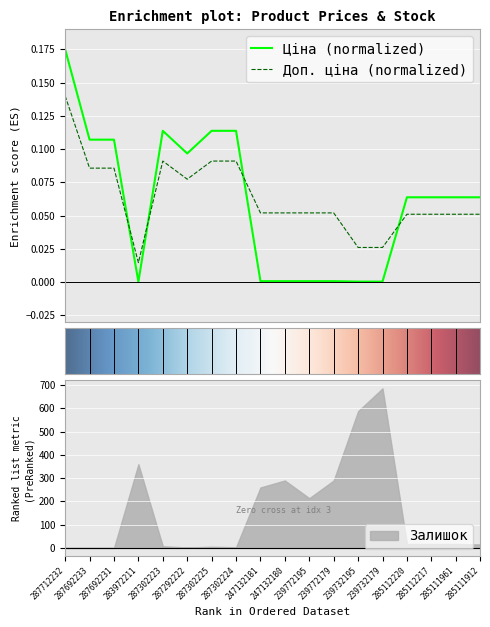

How many interior local valleys does the Ціна series have?

2